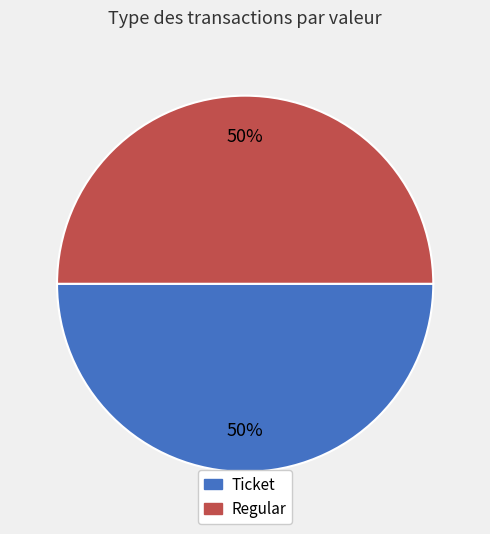

The Regular slice represents 45% of the pie. True or false?

False